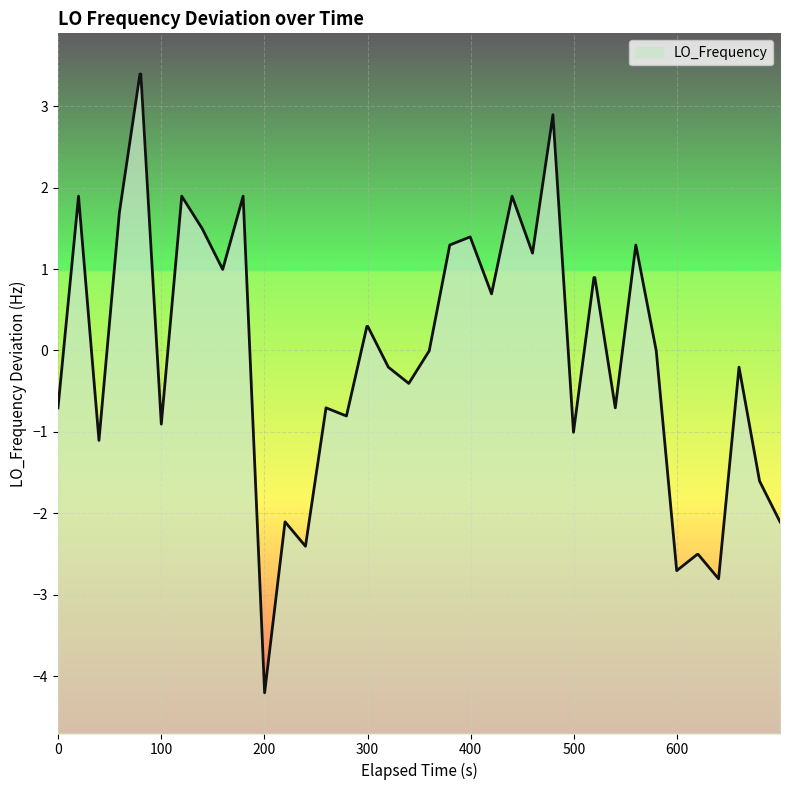

What is the difference between the maximum and minimum values?

7.6